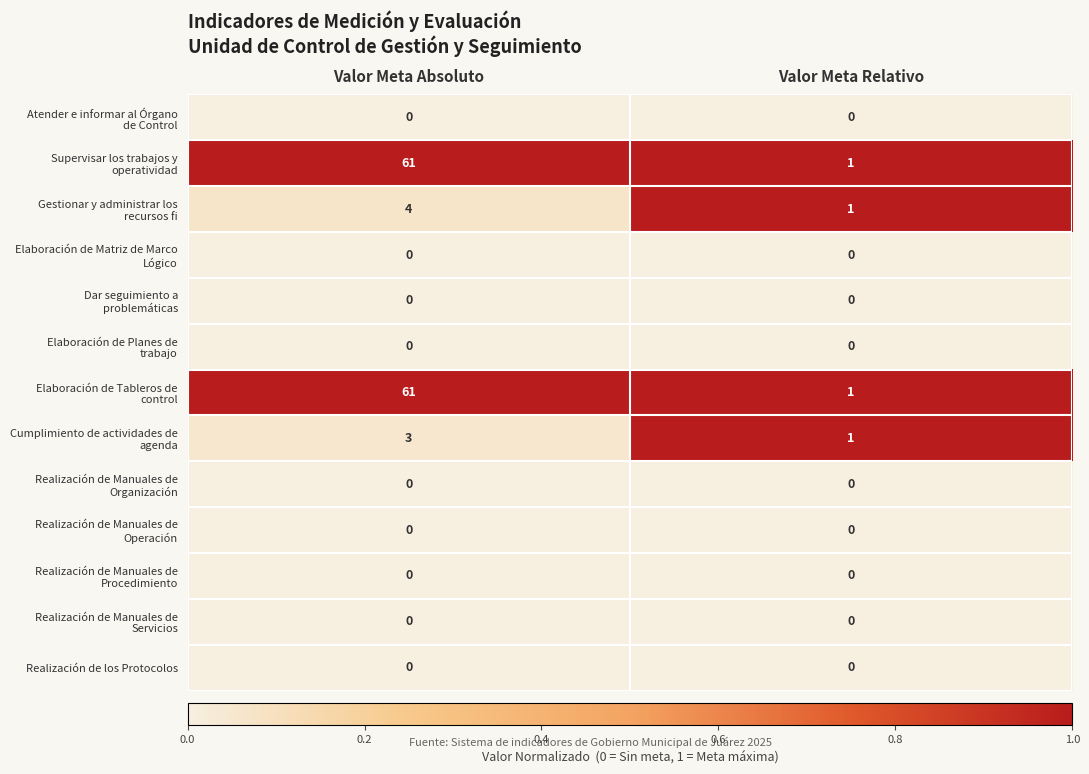

Count the number of data series in this chart.

13